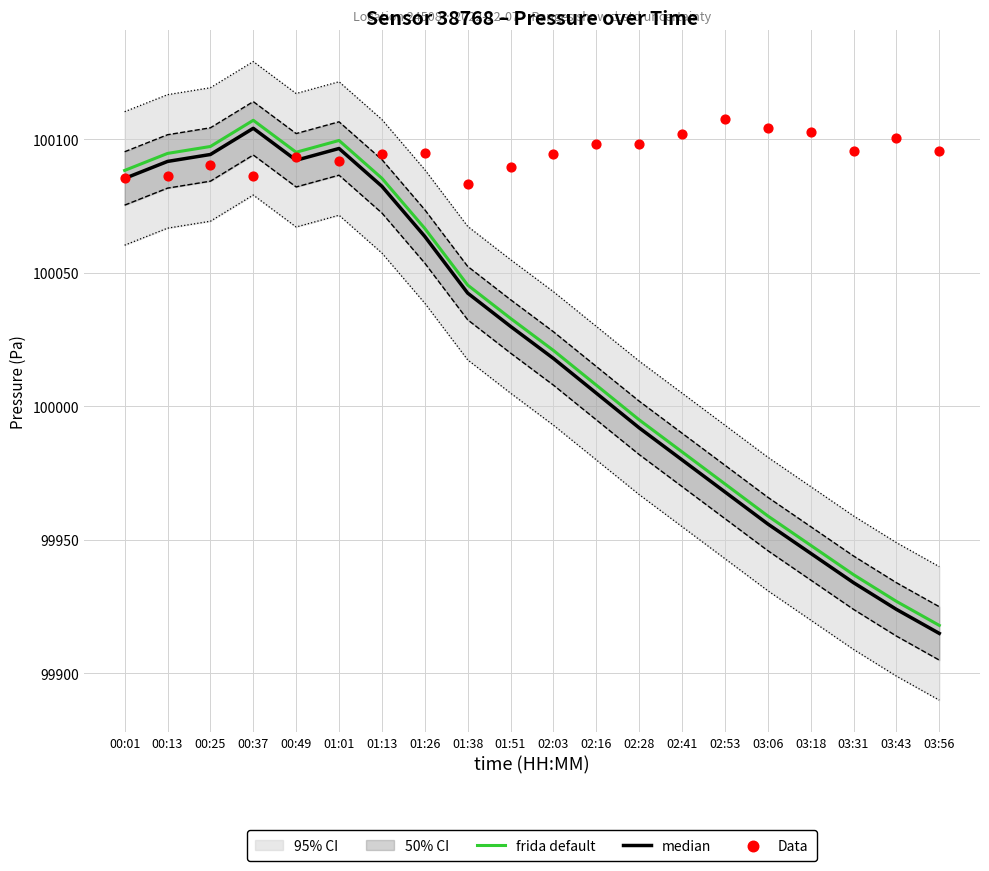

Is the value of Data at 03:18 greater than the value of median at 01:13?

Yes